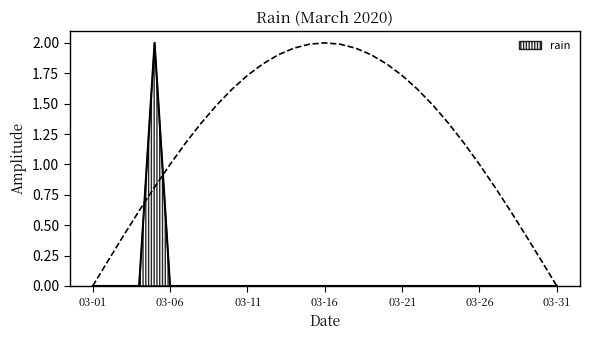

The value of rain at 03-31 is 0. True or false?

True